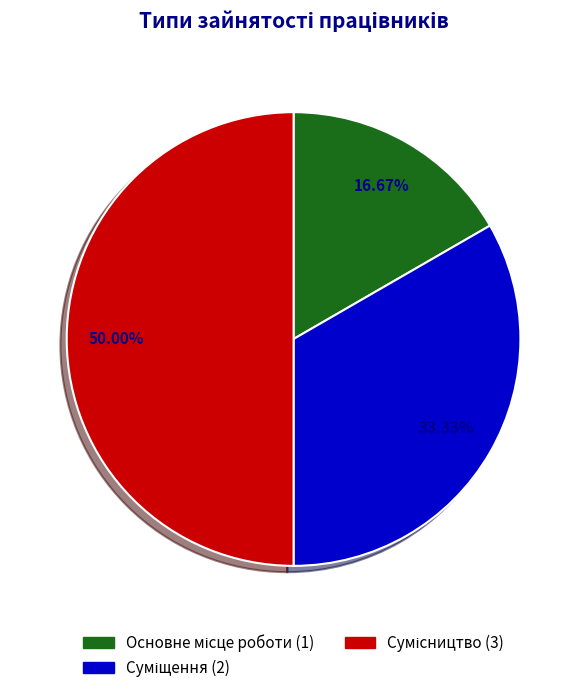

Which category has the biggest portion of the pie?

Сумісництво